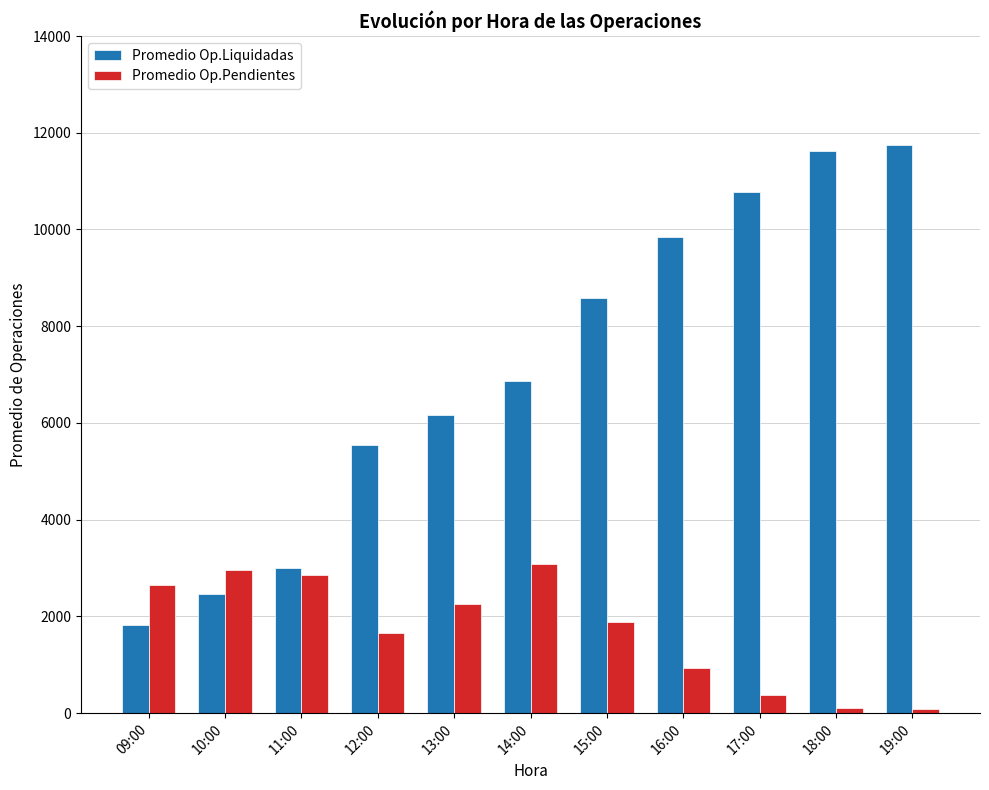

Where is Promedio Op.Liquidadas nearest to the value 6787?

14:00